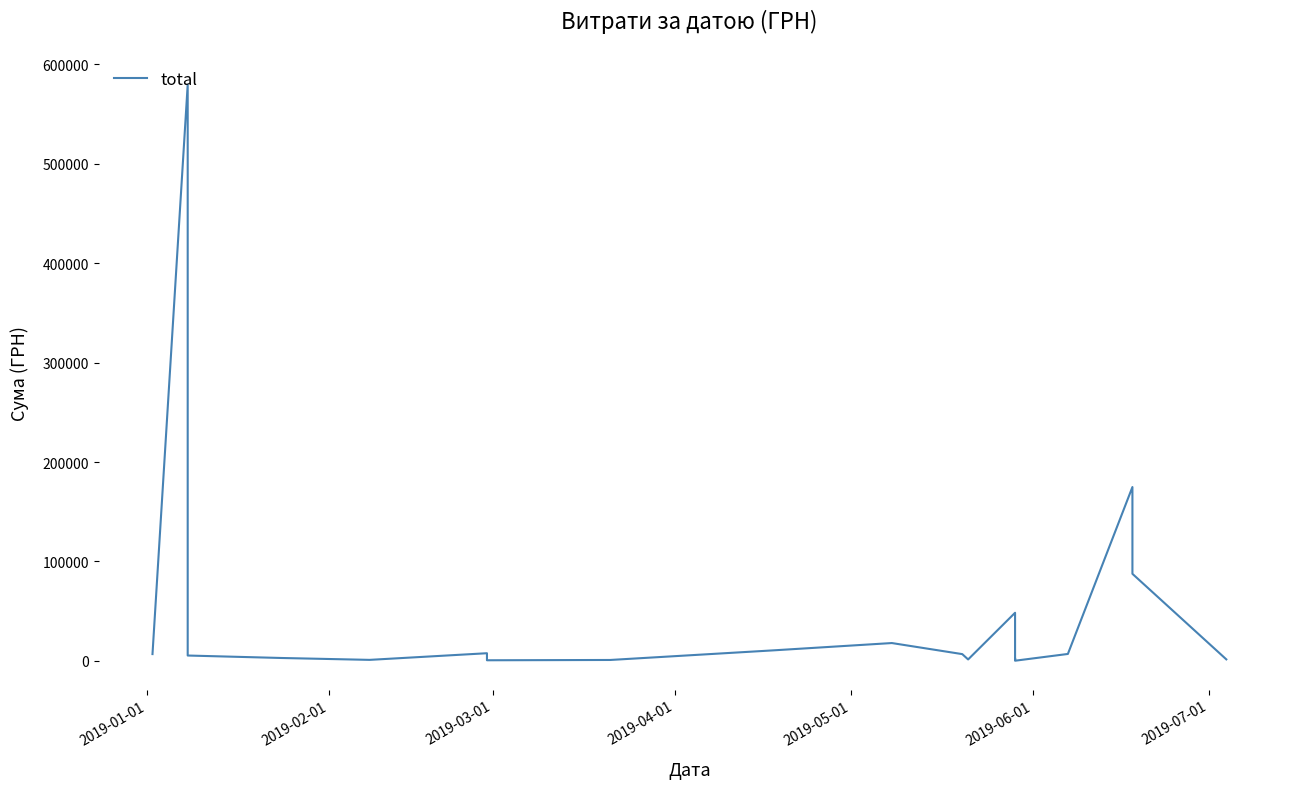

Is it true that the value at 12 is 72163.5?

False